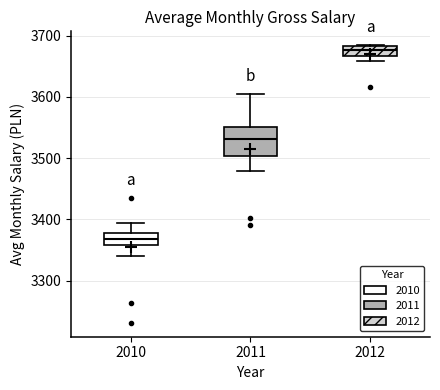

Reading left to right, read every box against the y-axis: the position of its median line, the range the box covers, and the ends of its whiskers. The values are not printed on the chart, so give them approximately, as read against the axis.

2010: median 3370, box 3360 to 3380, whiskers 3340 to 3390
2011: median 3530, box 3500 to 3550, whiskers 3480 to 3600
2012: median 3680 (inside the box), box 3670 to 3680, whiskers 3660 to 3680